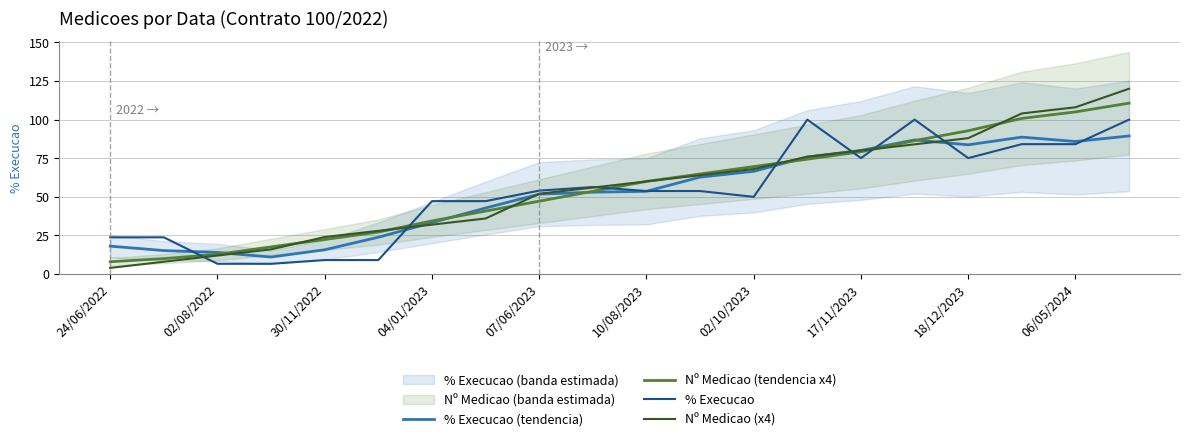

What is the minimum value for Nº Medicao (x4)?

4.0